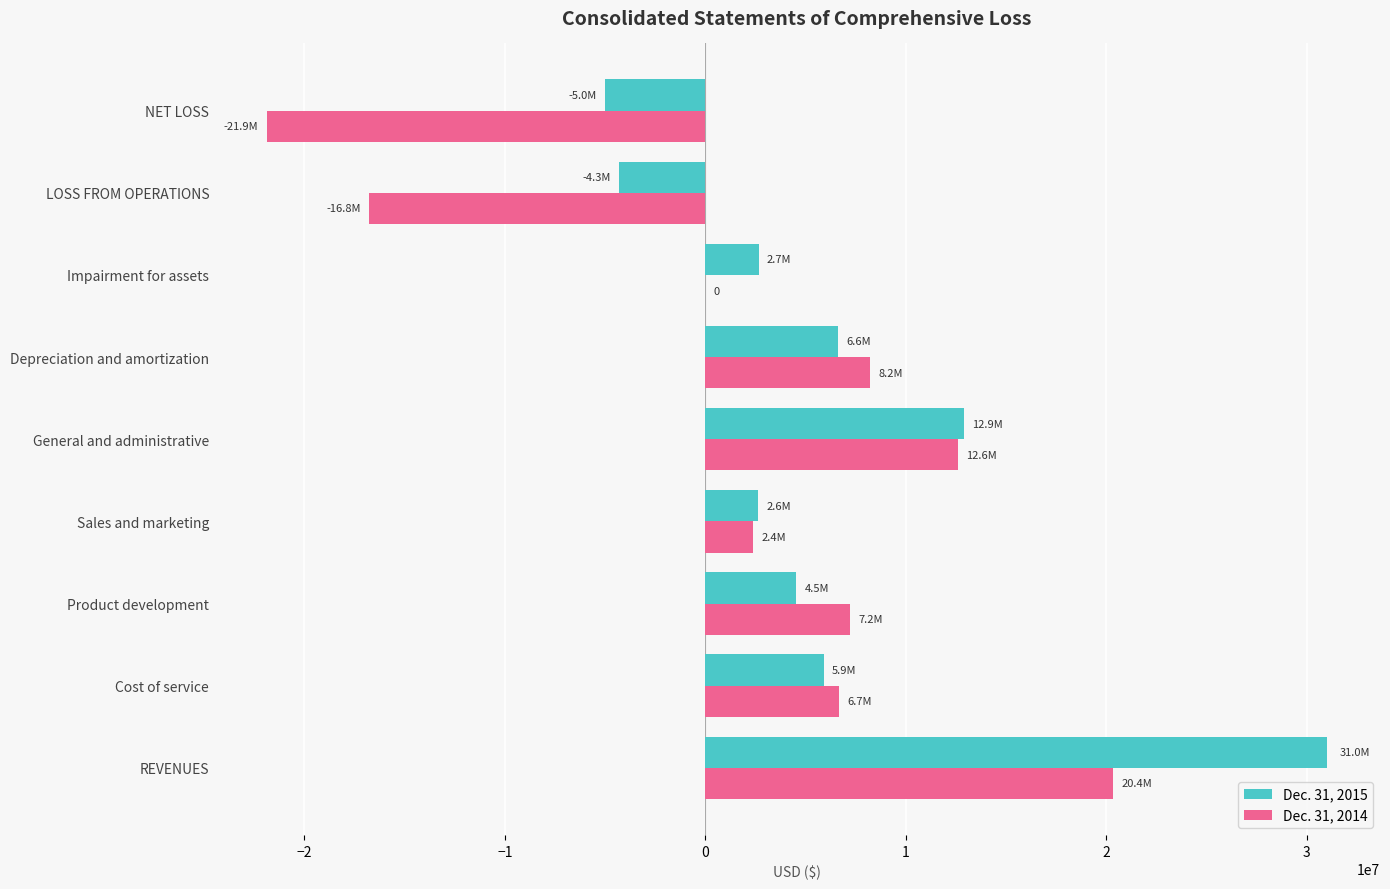

Which series has the widest spread of values?

Dec. 31, 2014